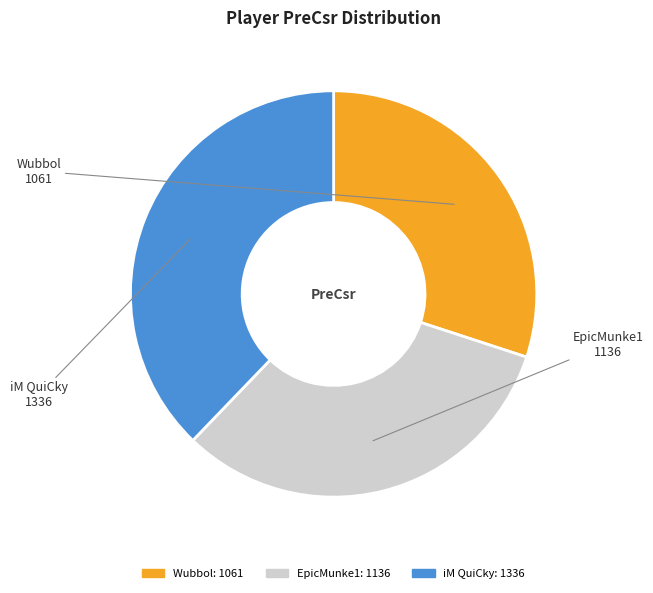

Rank the categories by value from lowest to highest.

Wubbol, EpicMunke1, iM QuiCky